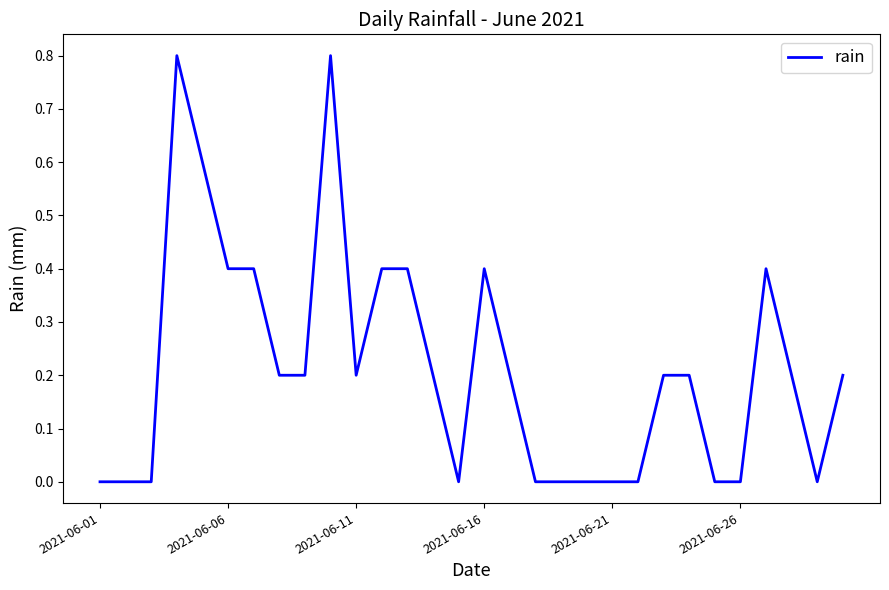

Reading left to right, extract all data points from this chart.

0.0	0.0	0.0	0.8	0.6	0.4	0.4	0.2	0.2	0.8	0.2	0.4	0.4	0.2	0.0	0.4	0.2	0.0	0.0	0.0	0.0	0.0	0.2	0.2	0.0	0.0	0.4	0.2	0.0	0.2